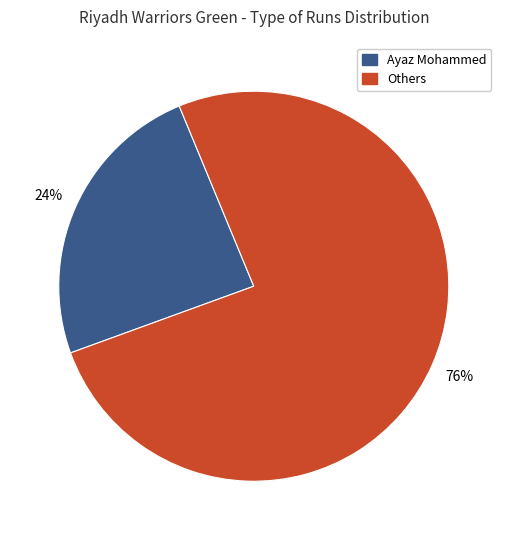

To the nearest percent, what is the average slice percentage?

50%